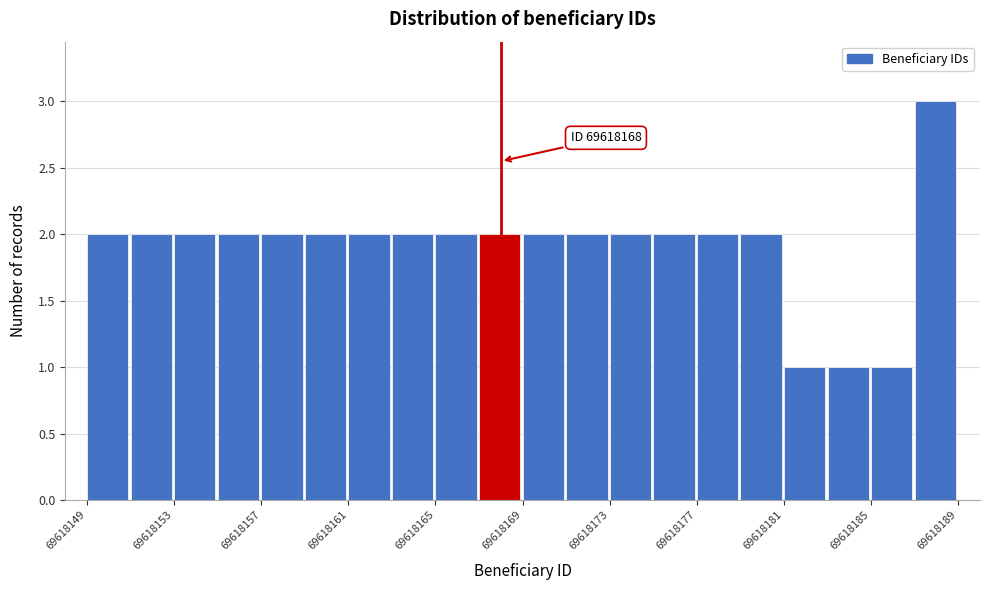

Over which range of the x-axis is the bar tallest?

69618187 to 69618189